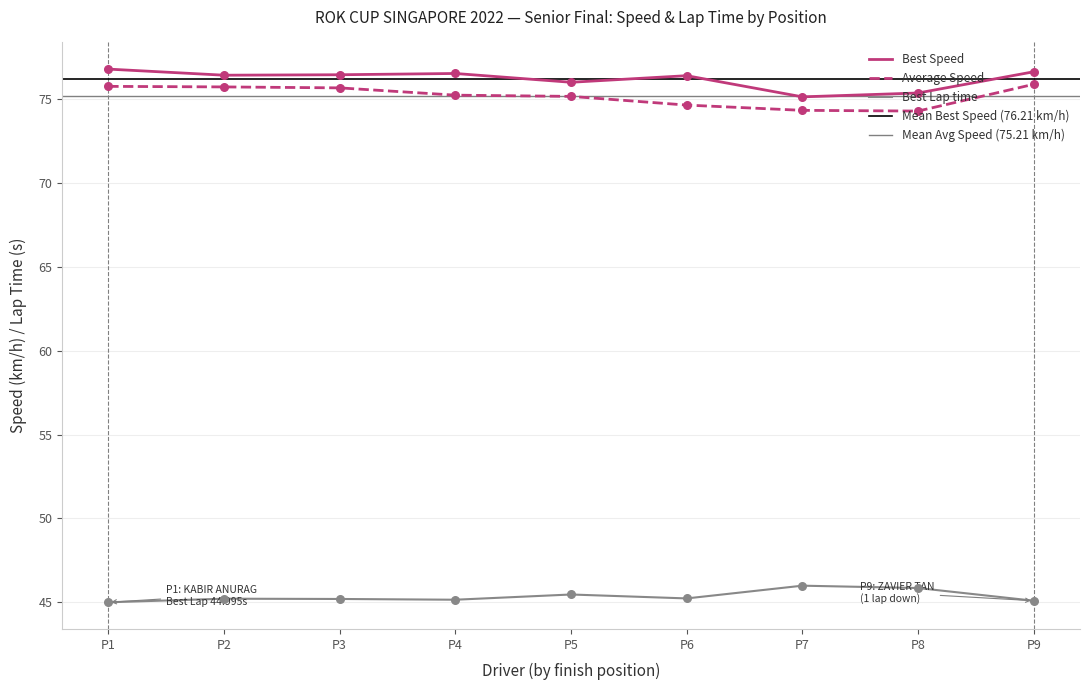

Which series has the widest spread of Y values?

Best Speed